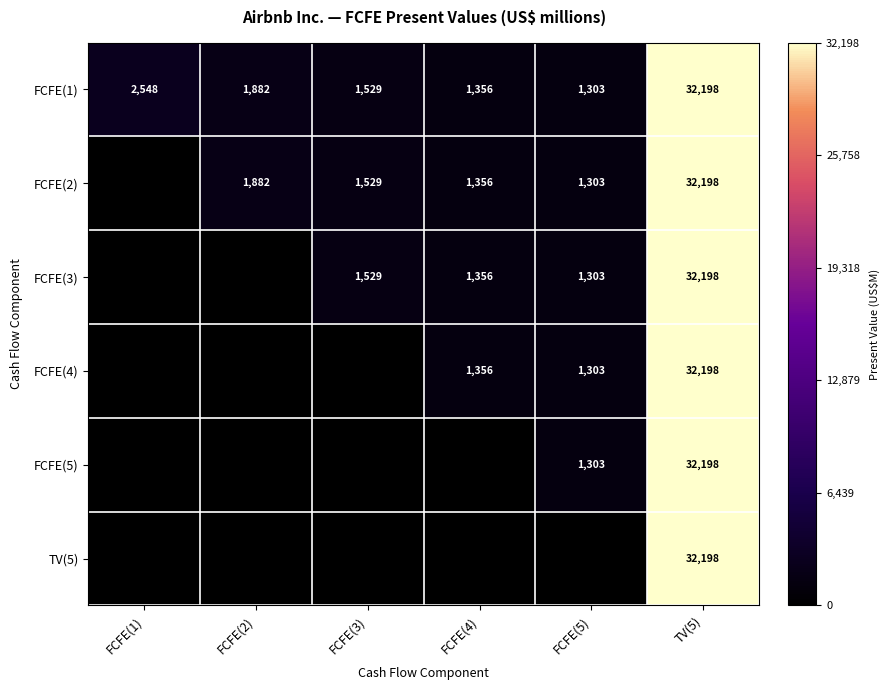

What is the difference between the maximum and minimum values in the FCFE(1) series?

30895